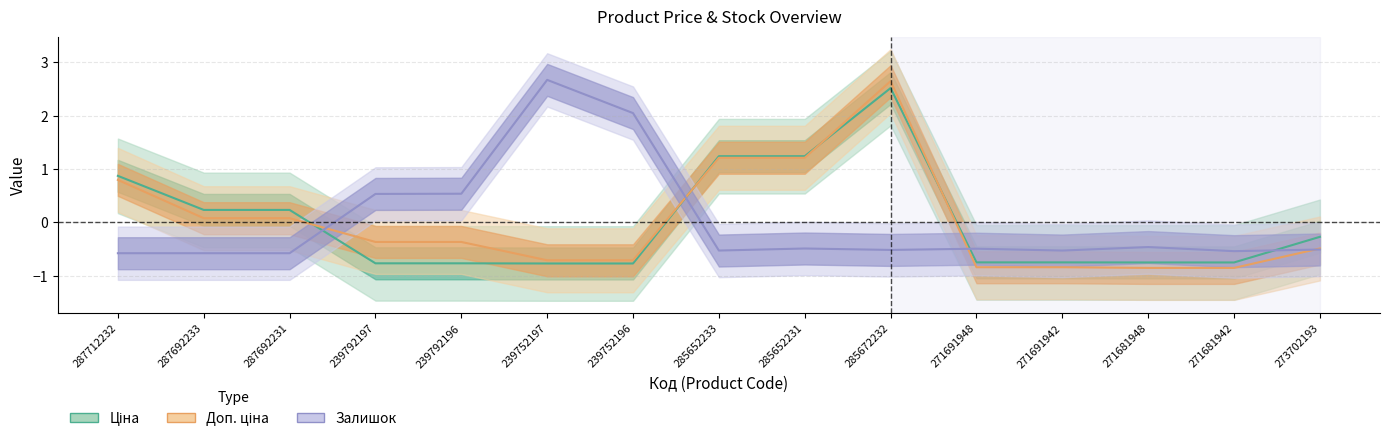

How many values in the Залишок series are below 0?

11